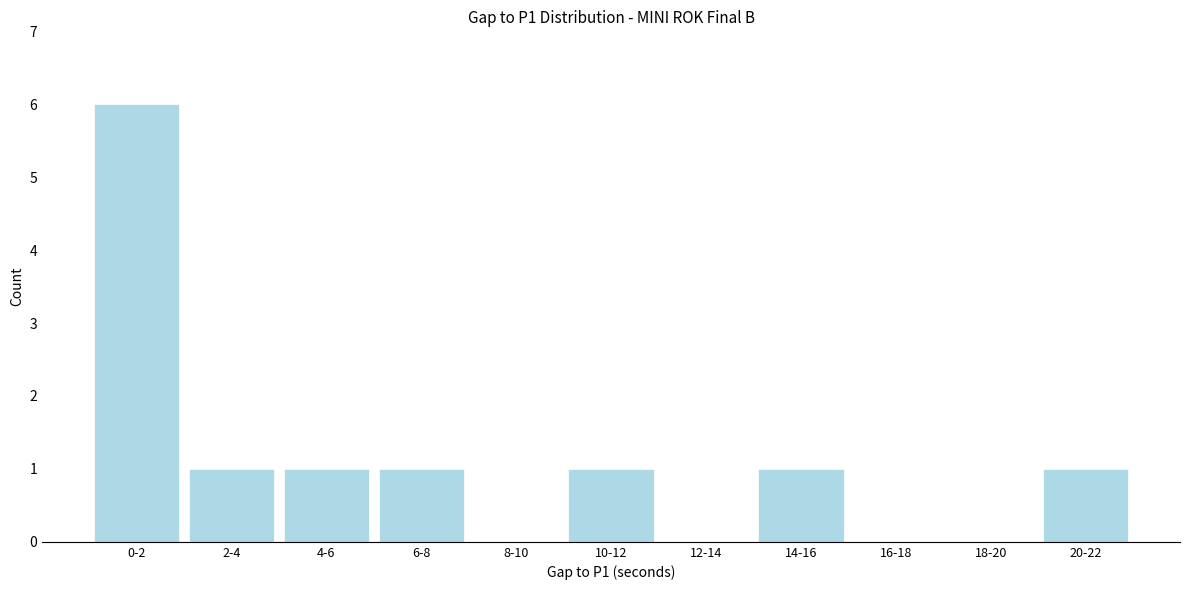

Reading right to left, extract all data points from this chart.

20-22=1	18-20=0	16-18=0	14-16=1	12-14=0	10-12=1	8-10=0	6-8=1	4-6=1	2-4=1	0-2=6